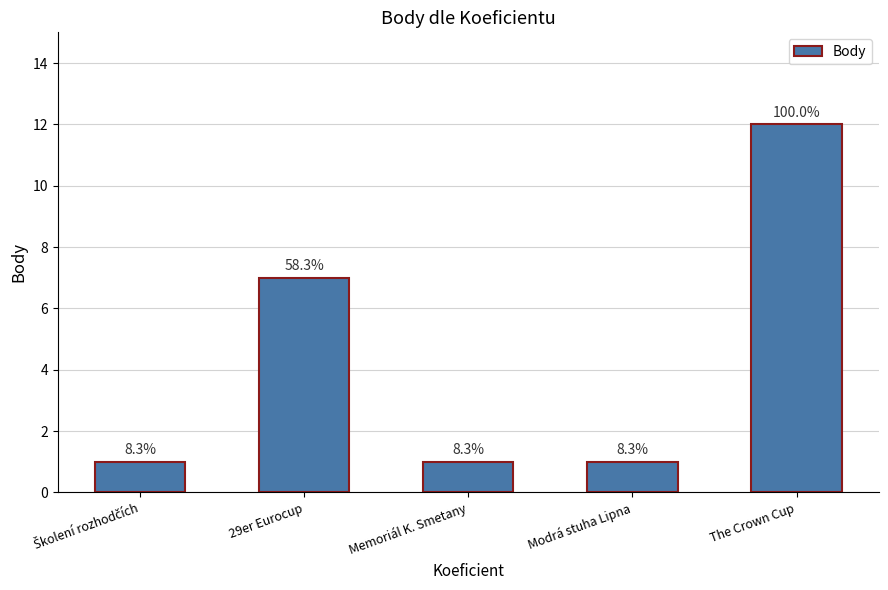

Are the bars horizontal?

No